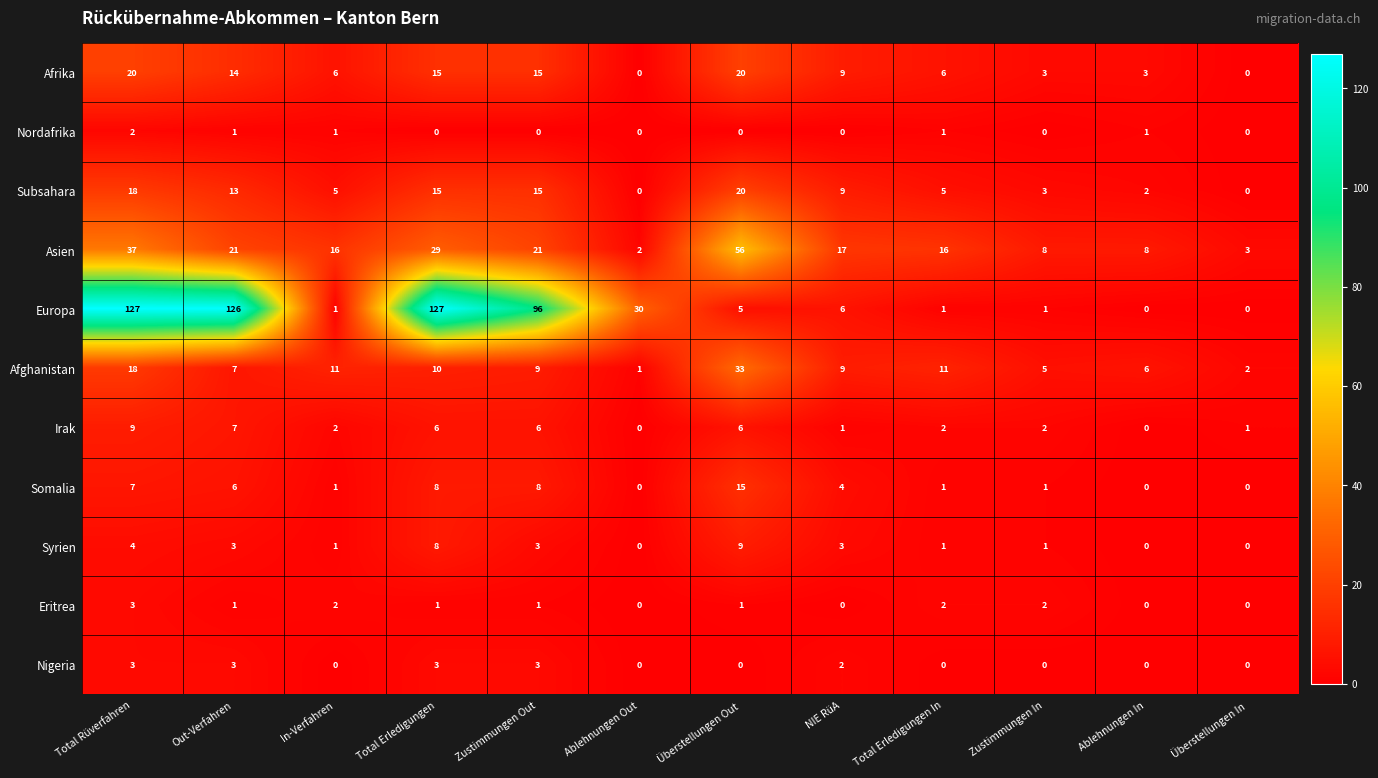

Which series has the largest range (max minus min)?

Europa